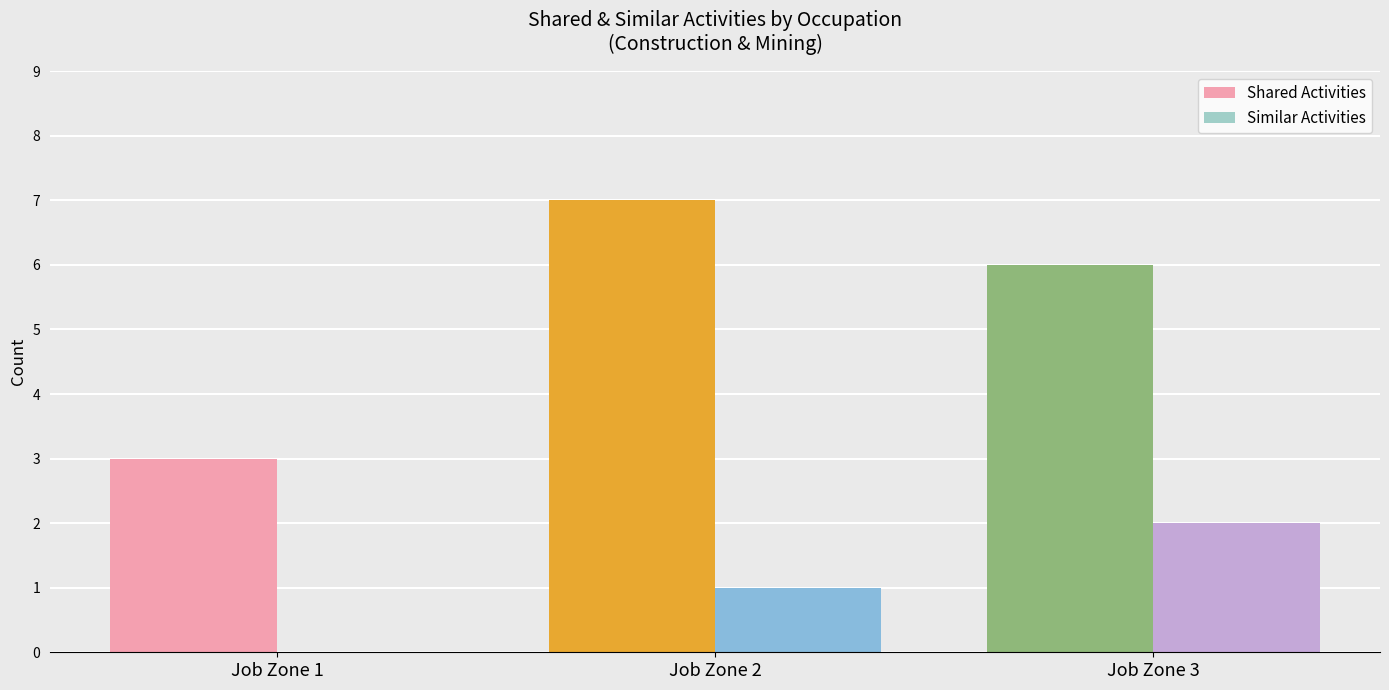

What is the sum of all Similar Activities values?

3